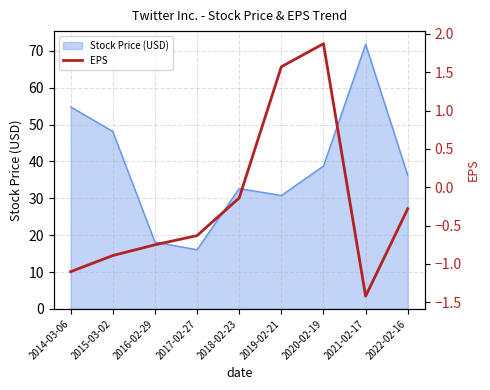

The chart shows a value of -0.8 at 2016-02-29. True or false?

True